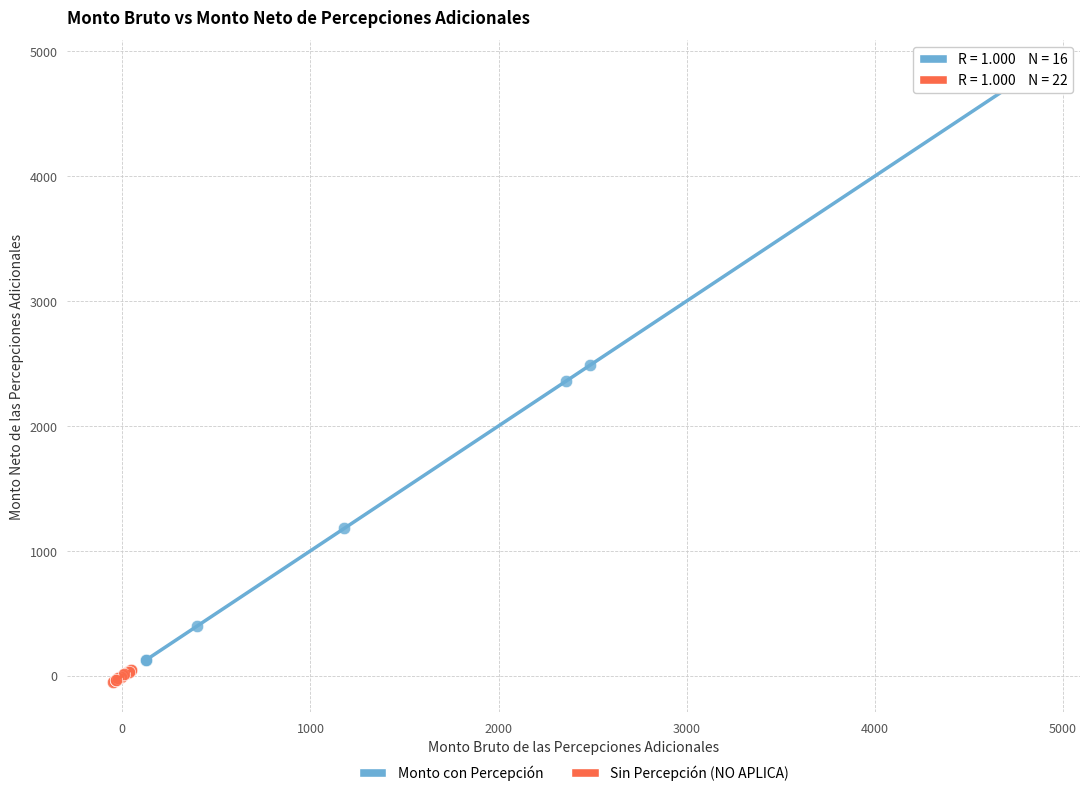

Which series has the widest spread of Y values?

Monto con Percepción